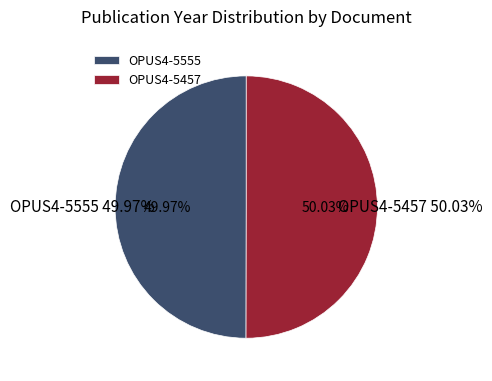

What is the majority slice?

OPUS4-5457